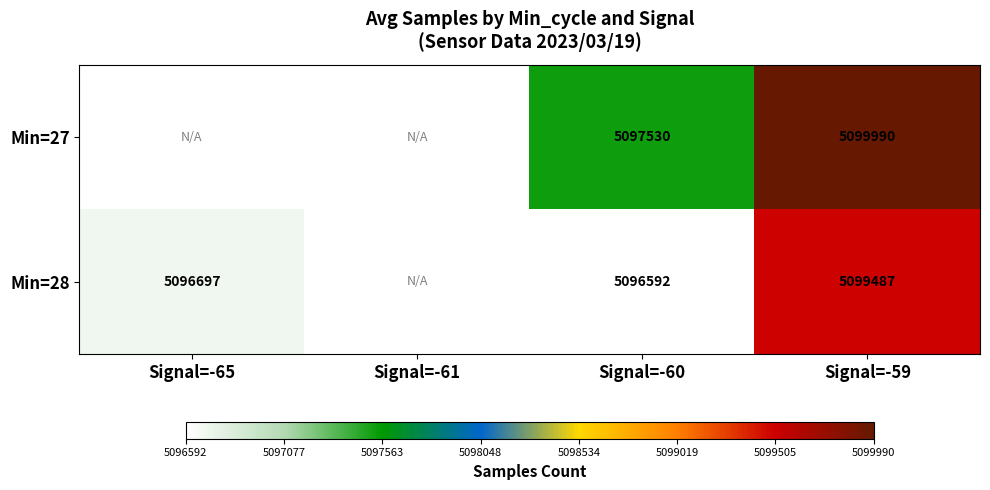

At Signal=-59, list the series in order from smallest to largest.

Min=28, Min=27